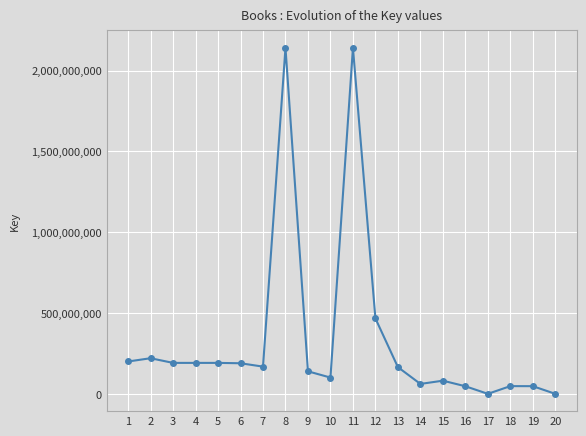

Count the number of categories in the chart.

20